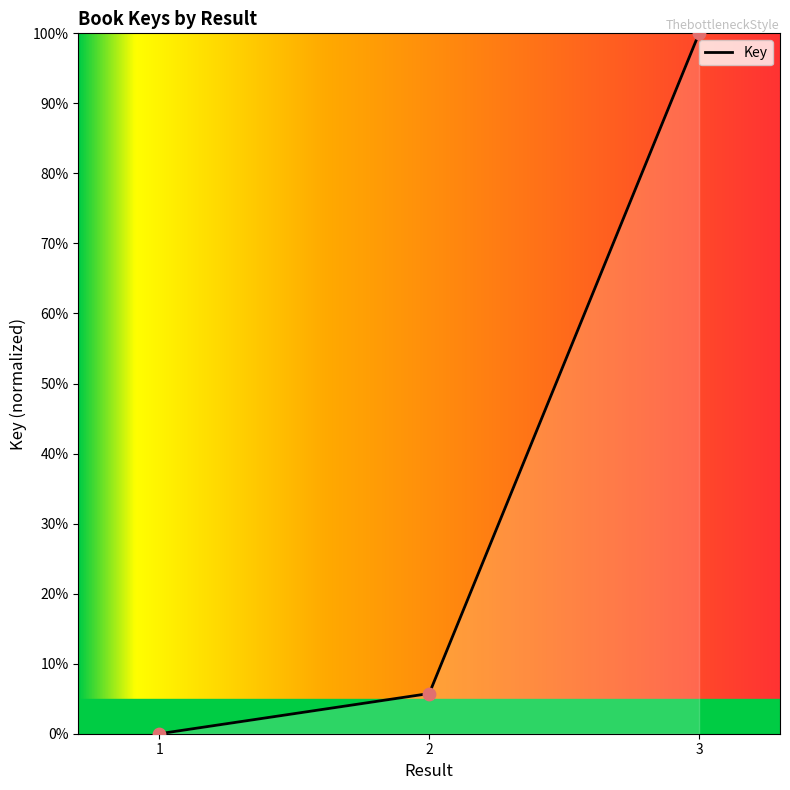

What is the change in value from 1 to 3?

+100.0